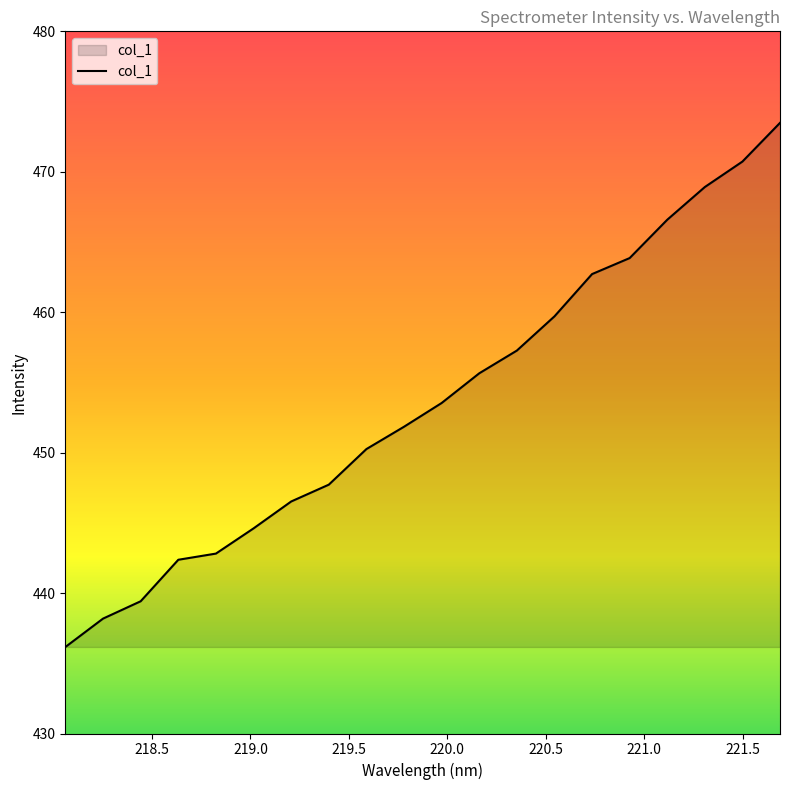

Does the chart have visible grid lines?

No